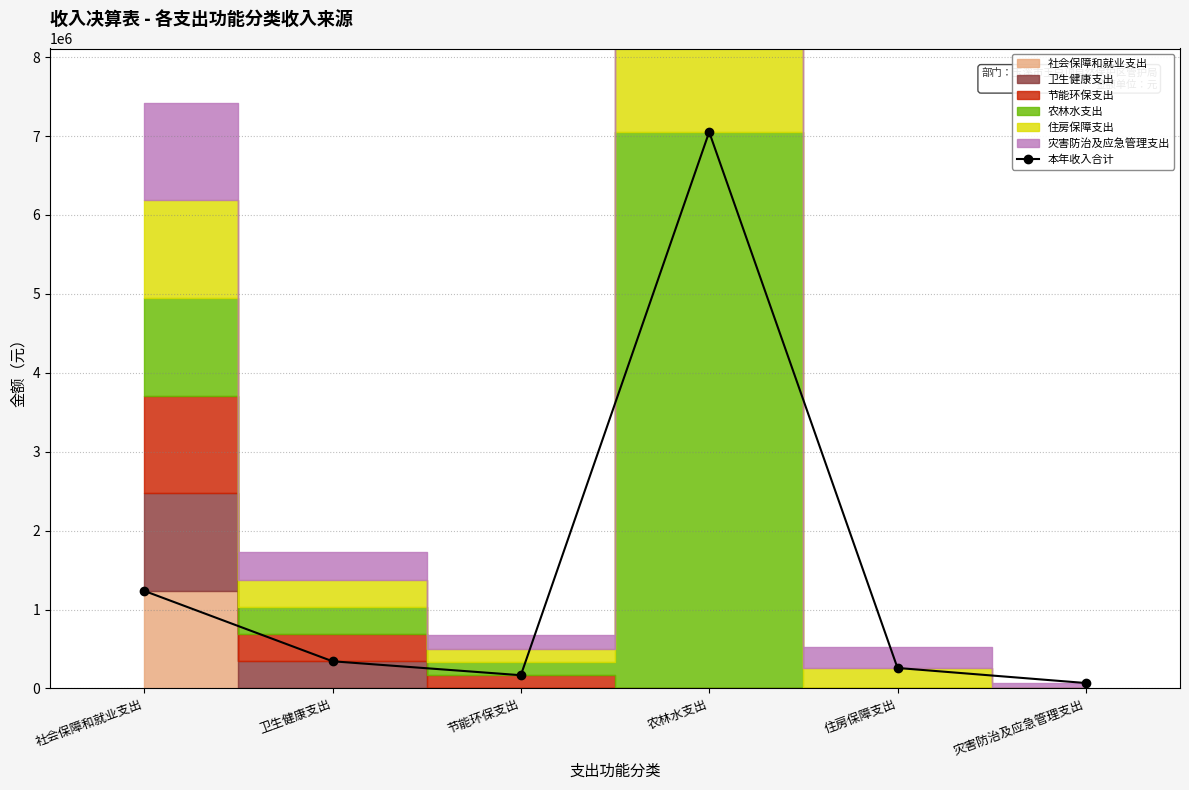

What is the difference between the maximum and minimum values?

6982268.1